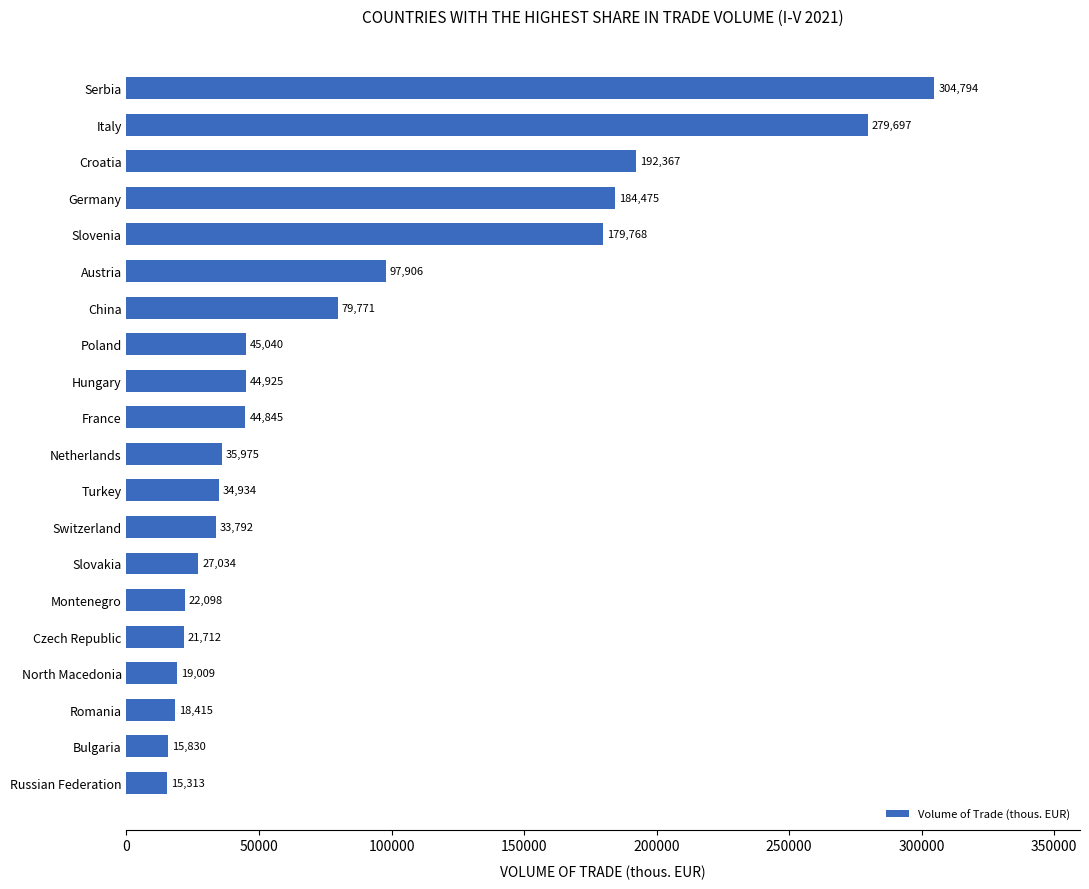

Rank the categories by value from highest to lowest.

Serbia, Italy, Croatia, Germany, Slovenia, Austria, China, Poland, Hungary, France, Netherlands, Turkey, Switzerland, Slovakia, Montenegro, Czech Republic, North Macedonia, Romania, Bulgaria, Russian Federation